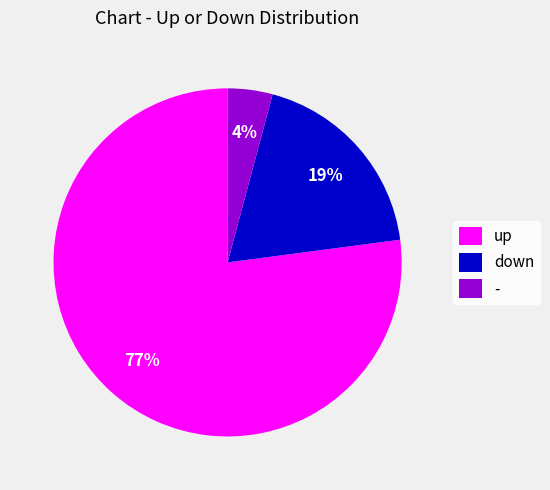

Which has a higher value, up or down?

up